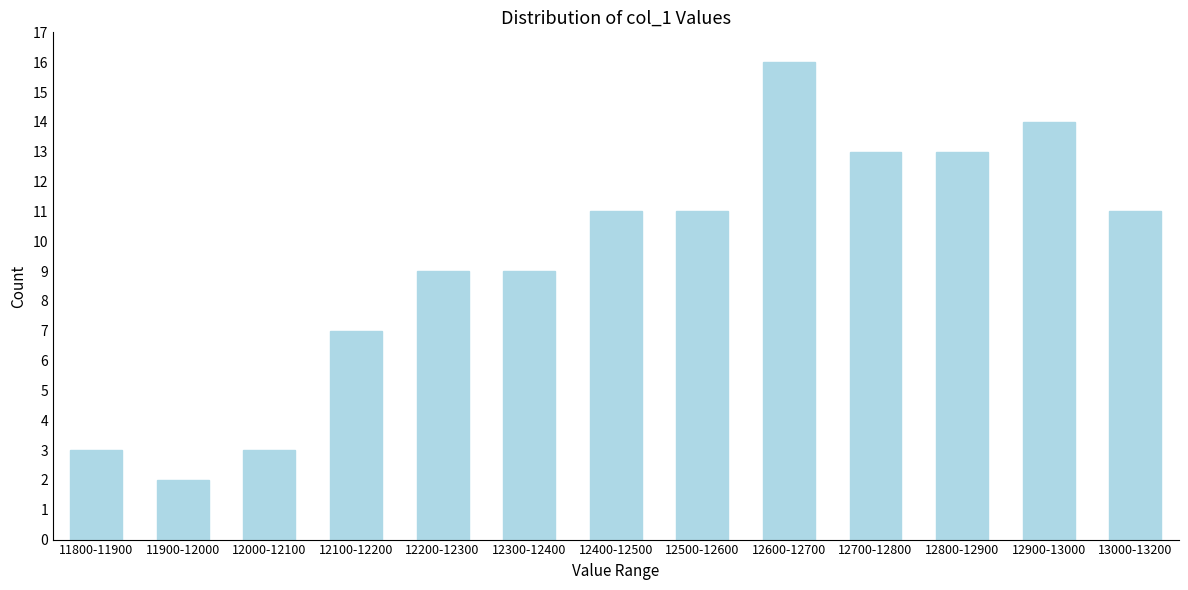

Reading right to left, extract all data points from this chart.

13000-13200=11	12900-13000=14	12800-12900=13	12700-12800=13	12600-12700=16	12500-12600=11	12400-12500=11	12300-12400=9	12200-12300=9	12100-12200=7	12000-12100=3	11900-12000=2	11800-11900=3